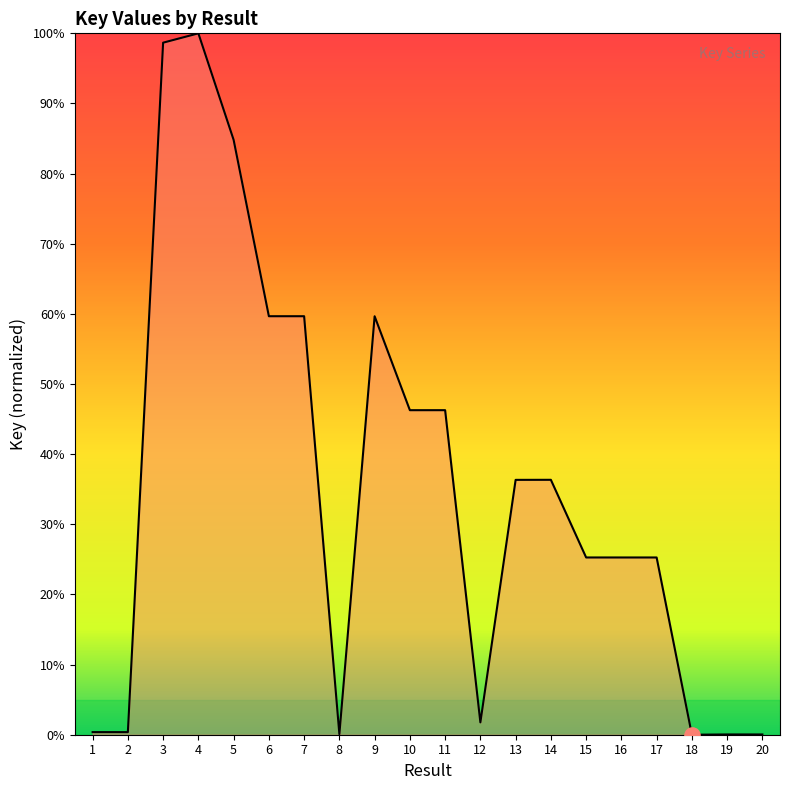

What is the change in value from 8 to 14?

+36.3